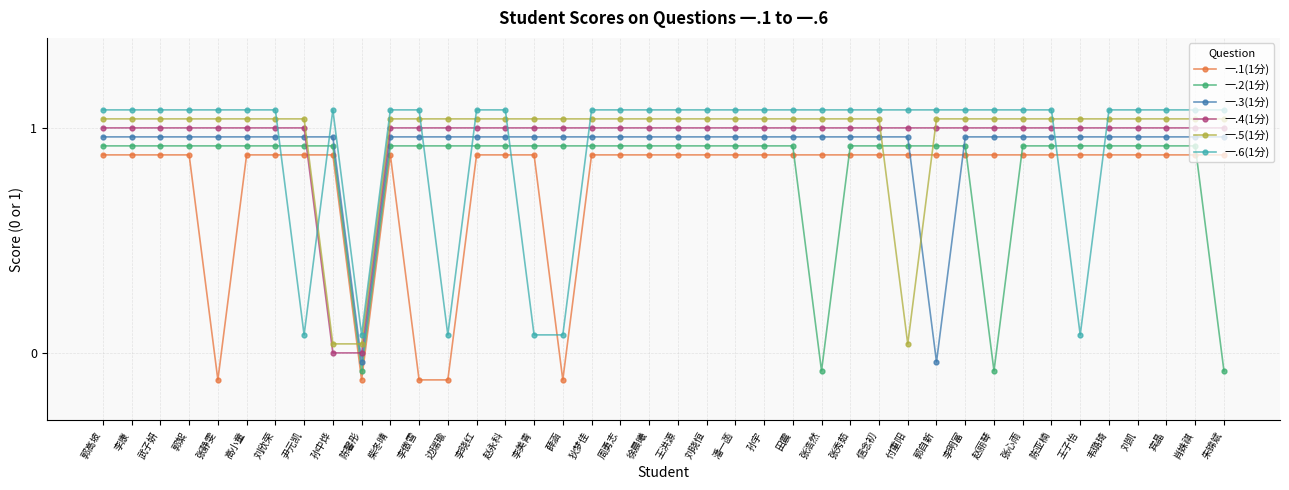

Between 徐晨曦 and 刘凯, which series saw the biggest shift?

一.1(1分)